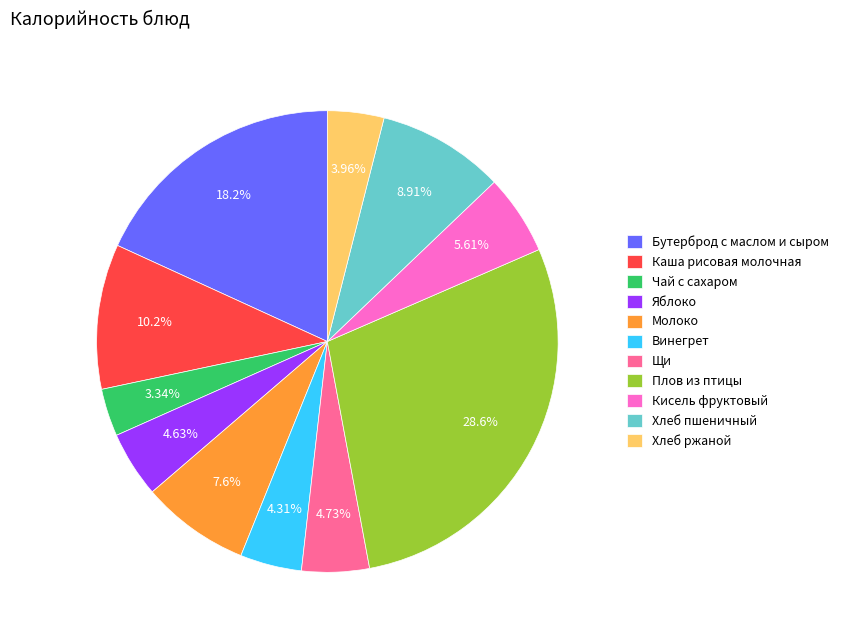

The Яблоко slice represents 5% of the pie. True or false?

True